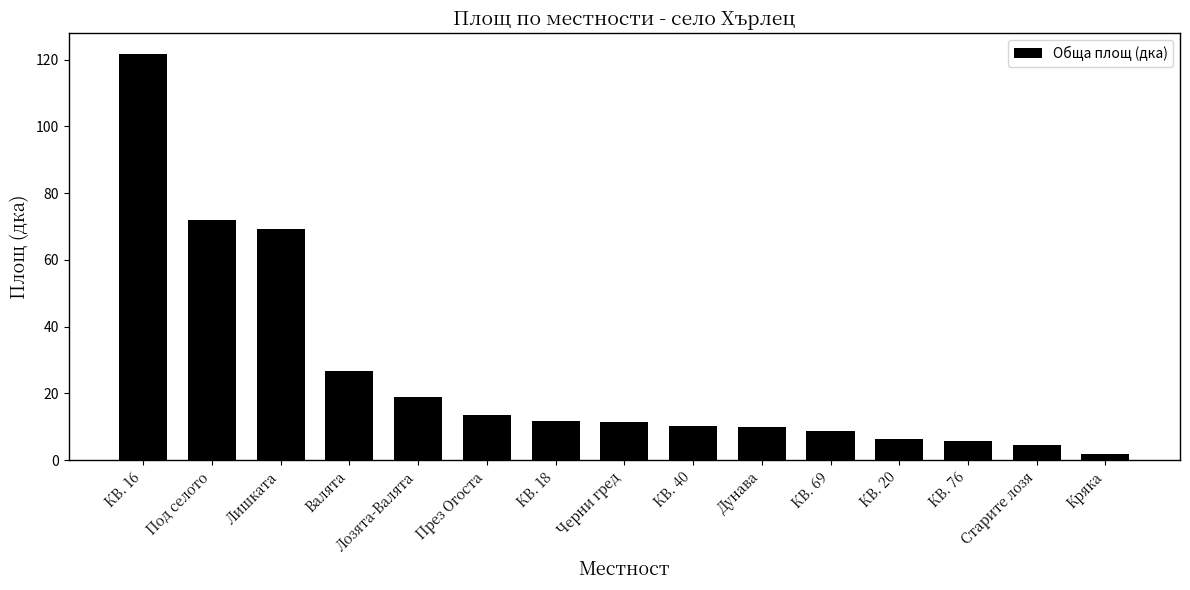

What is the value of the 4th bar from the left?

26.7